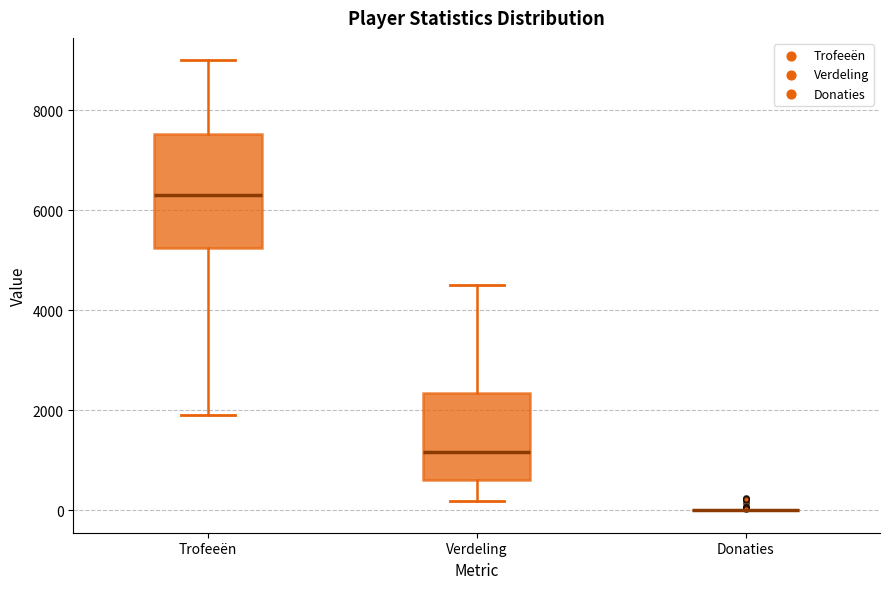

Comparing the boxes themselves (not the whiskers), which one is the tallest?

Trofeeën